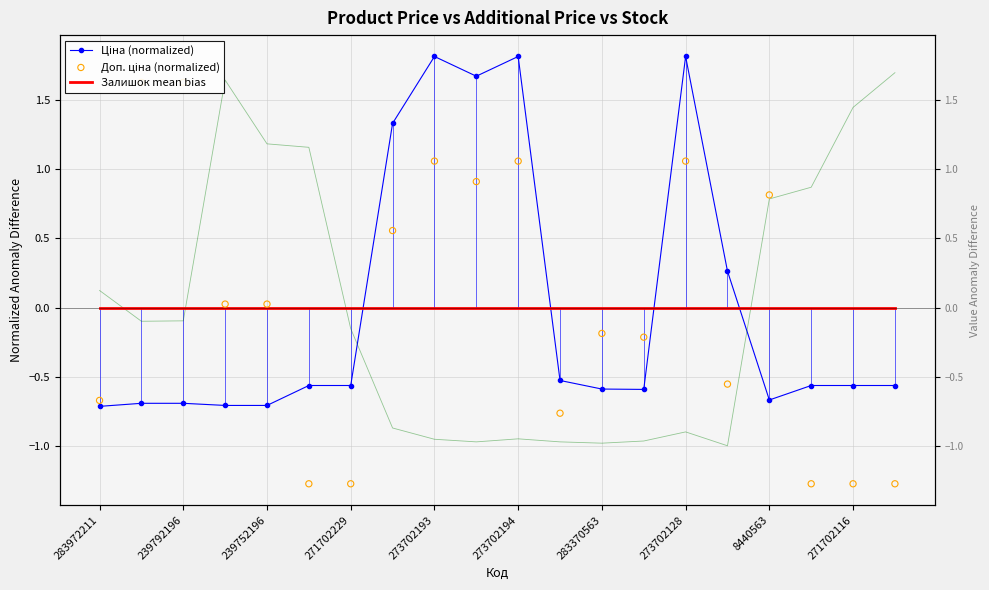

What is the total value across all series at 283370563?

-0.8